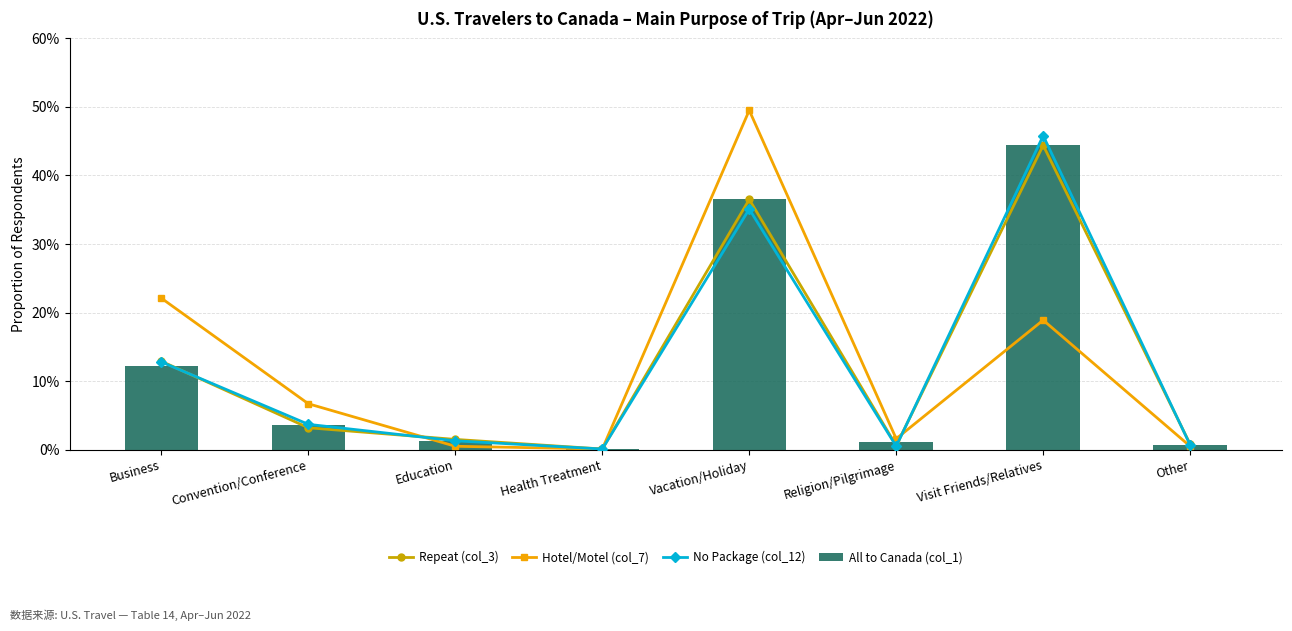

At how many categories does at least one series exceed 0?

8